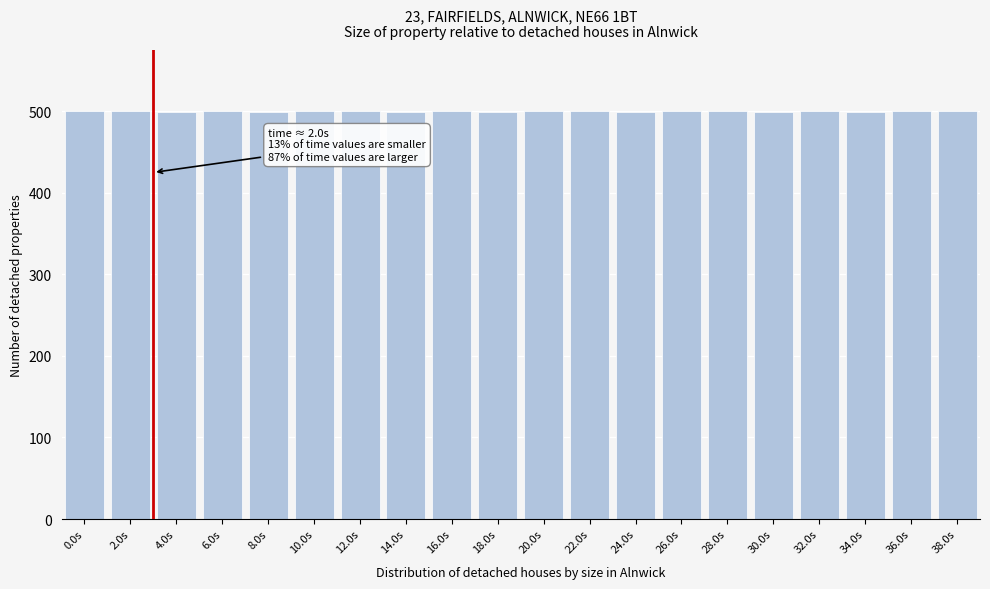

Is it true that the value at 38.0s is 758?

False